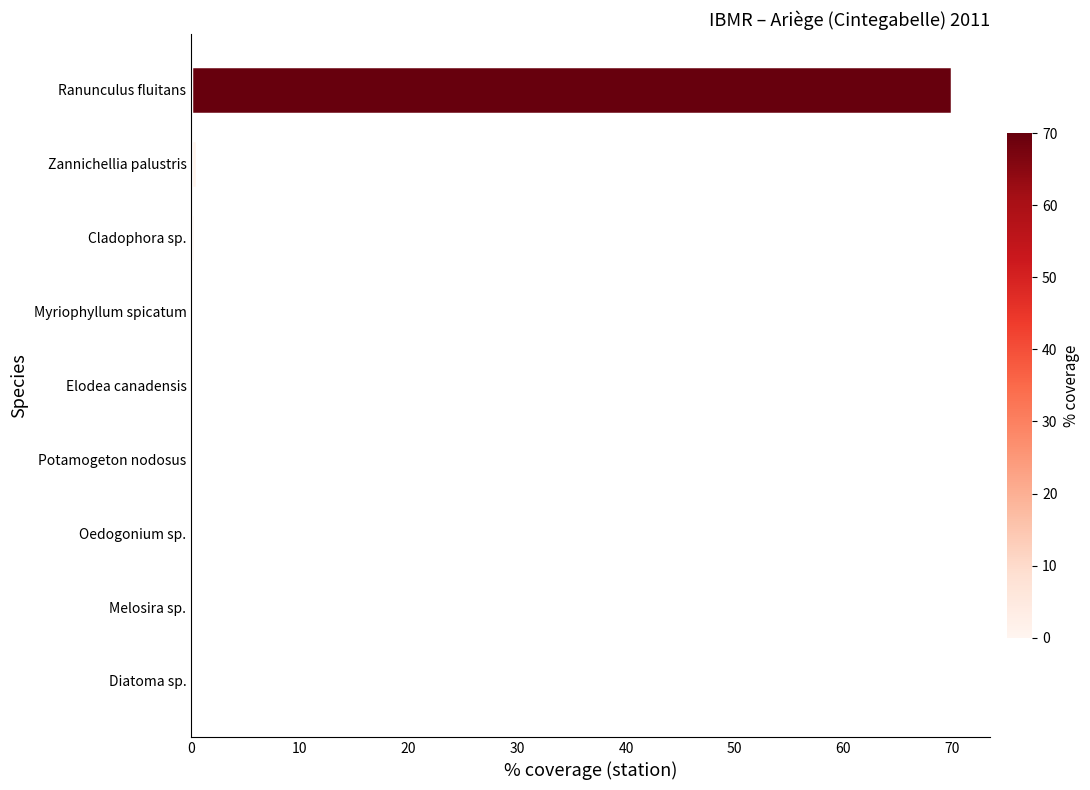

What is the maximum value shown in the chart?

70.0